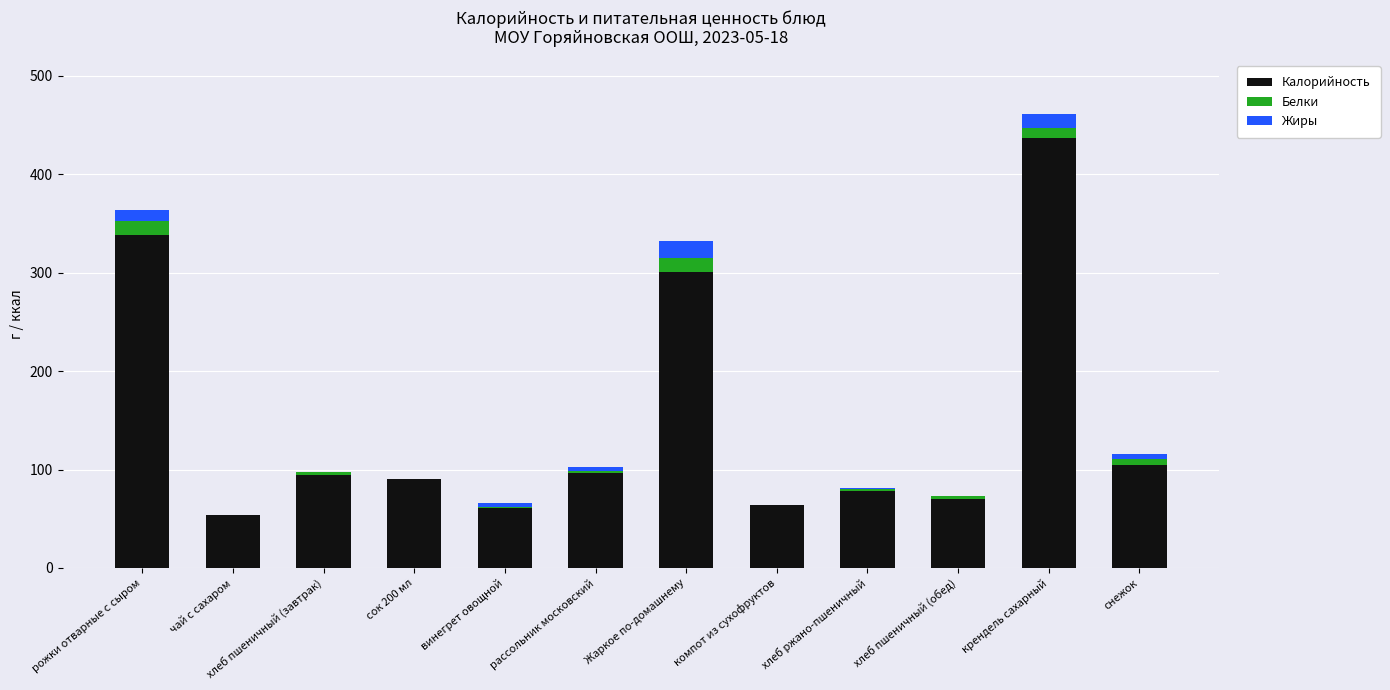

Where is Калорийность nearest to the value 244?

Жаркое по-домашнему